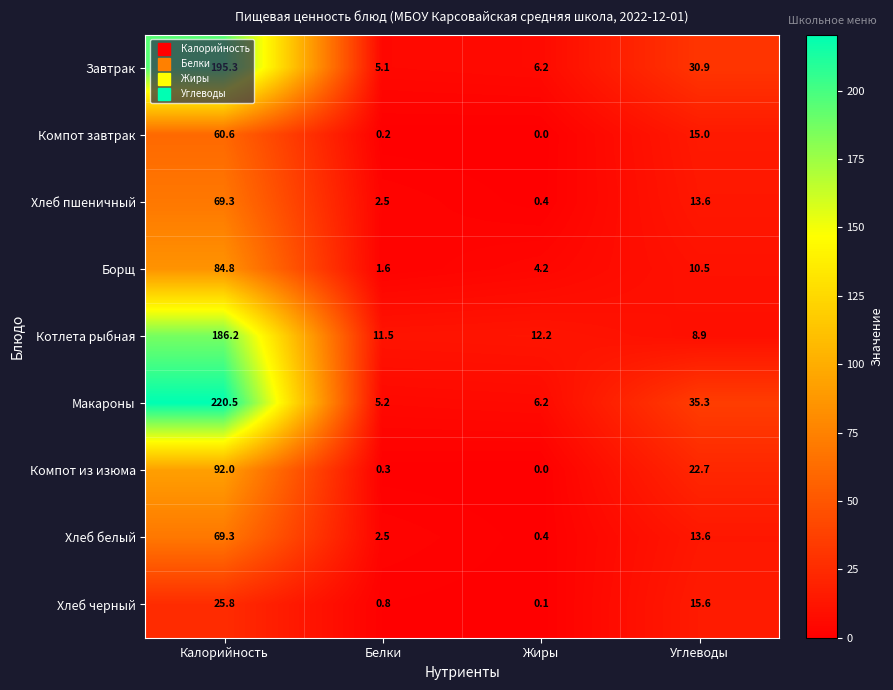

Which series has the largest total across all categories?

Макароны